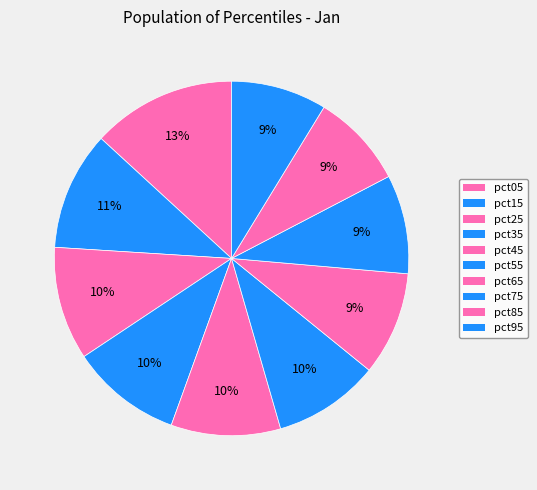

Is it true that pct45 is 3% of the pie?

False